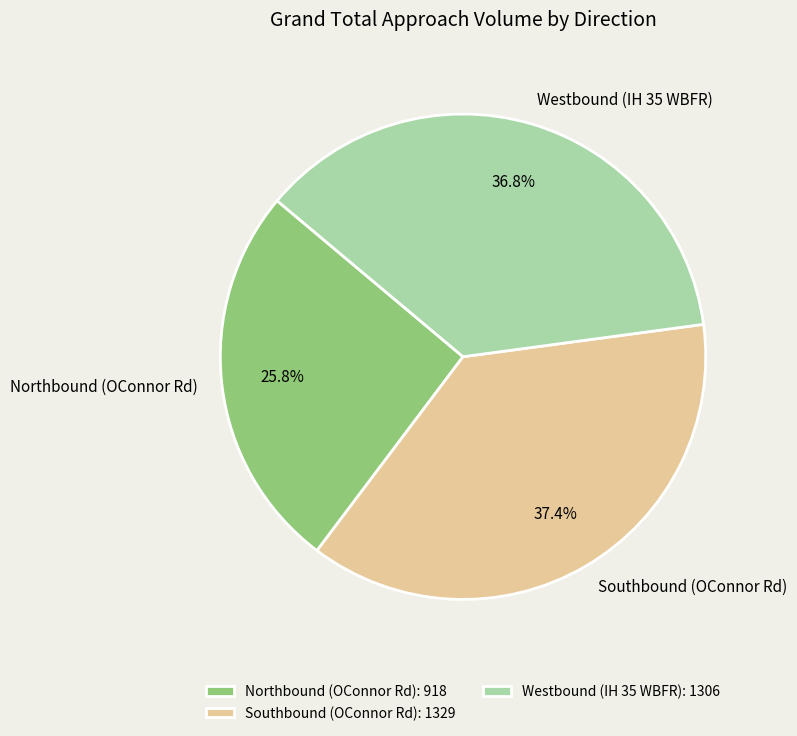

Which has a higher value, Westbound (IH 35 WBFR) or Northbound (OConnor Rd)?

Westbound (IH 35 WBFR)